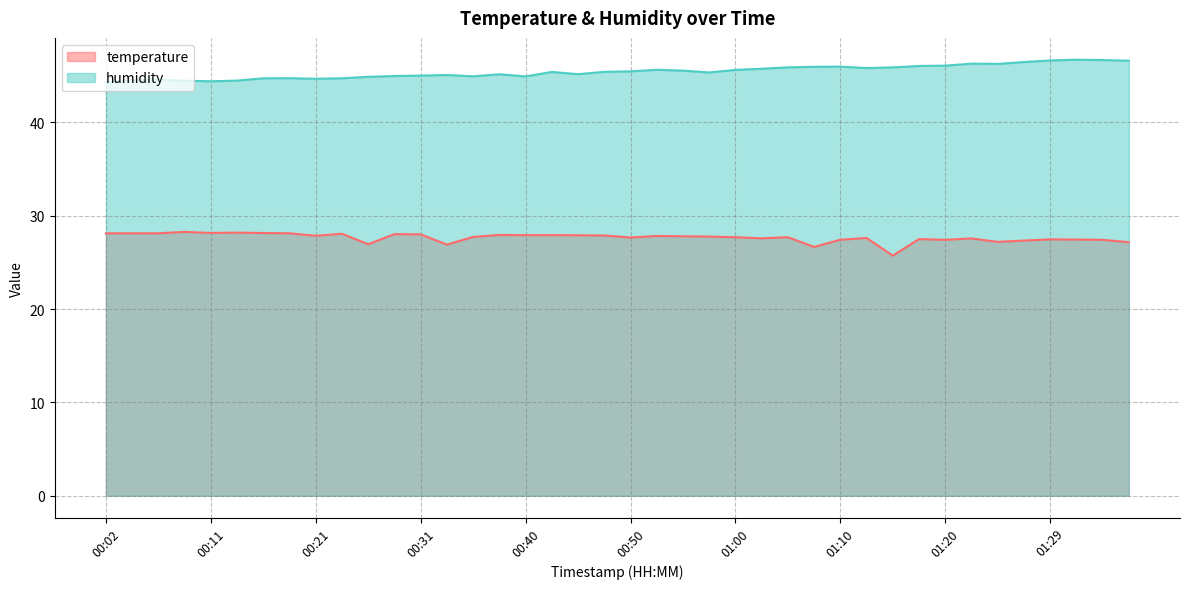

Rank the series by their average value, from highest to lowest.

humidity, temperature